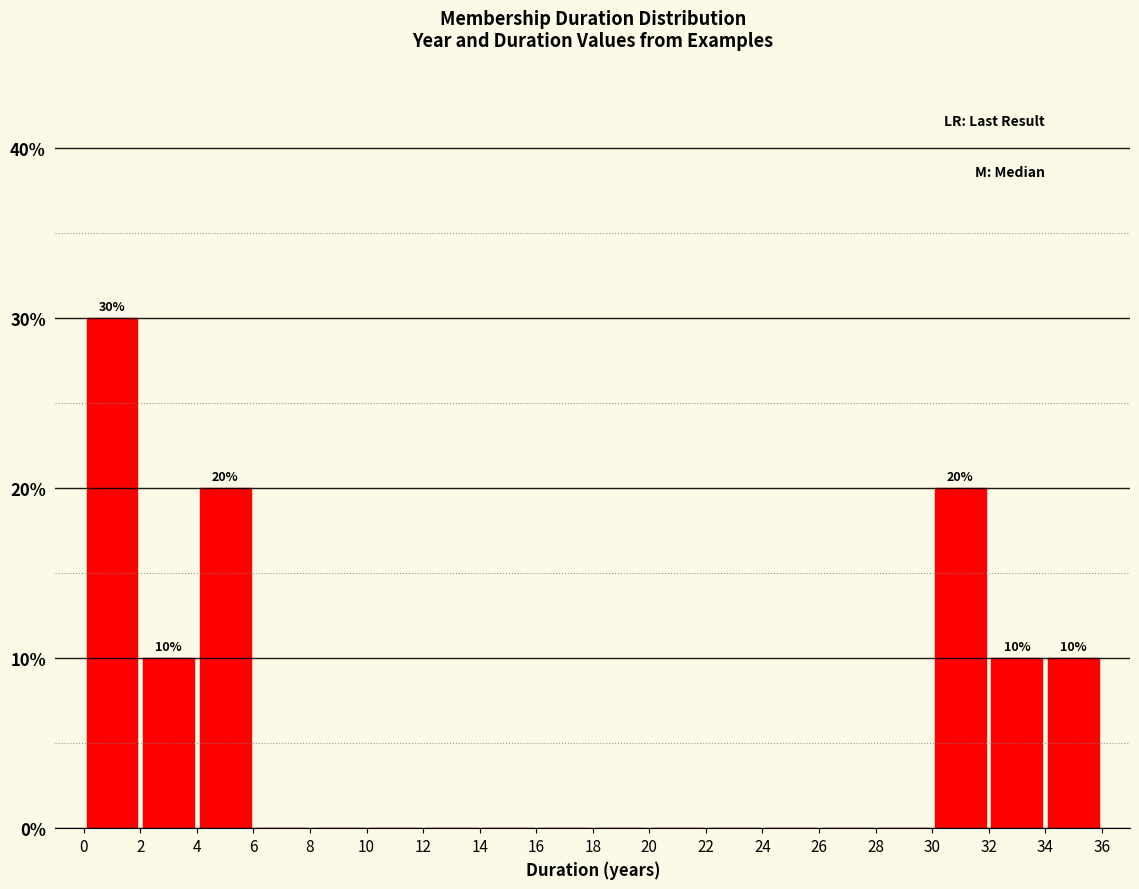

Over which range of the x-axis is the bar tallest?

0 to 2